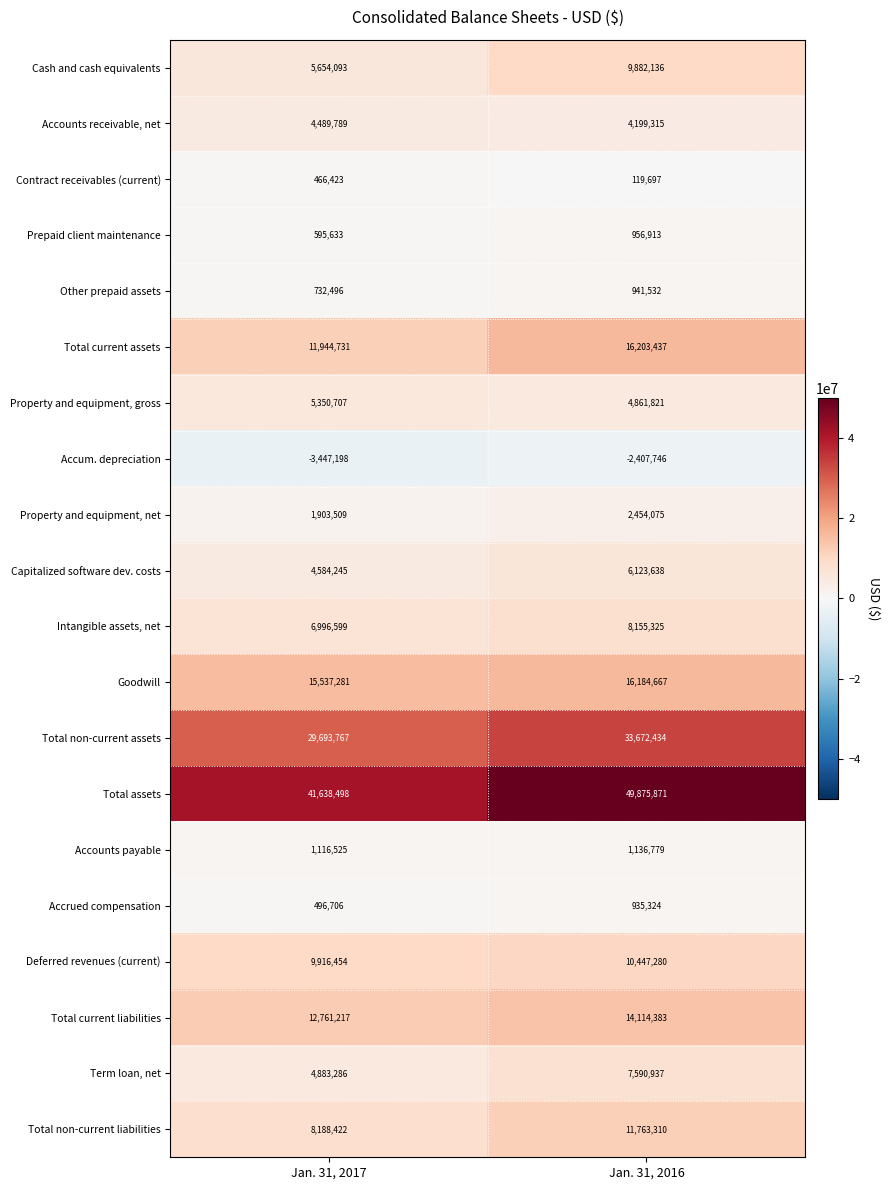

Count the number of categories in the chart.

2